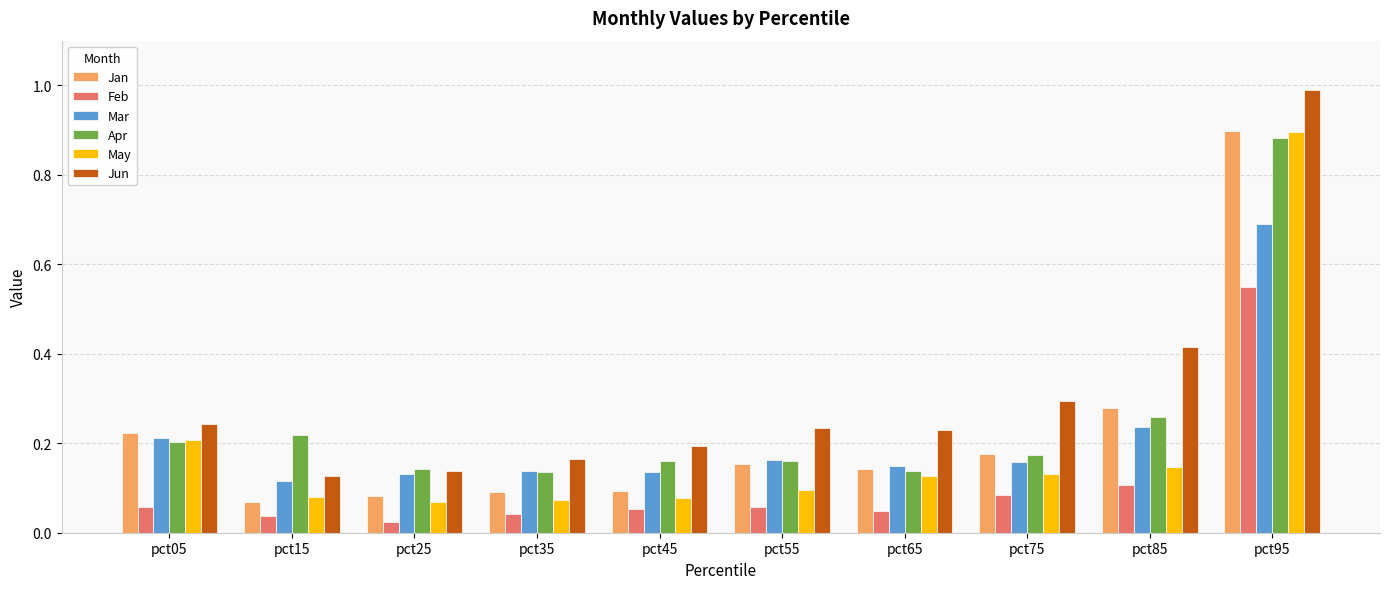

How many bars are there in total?

60